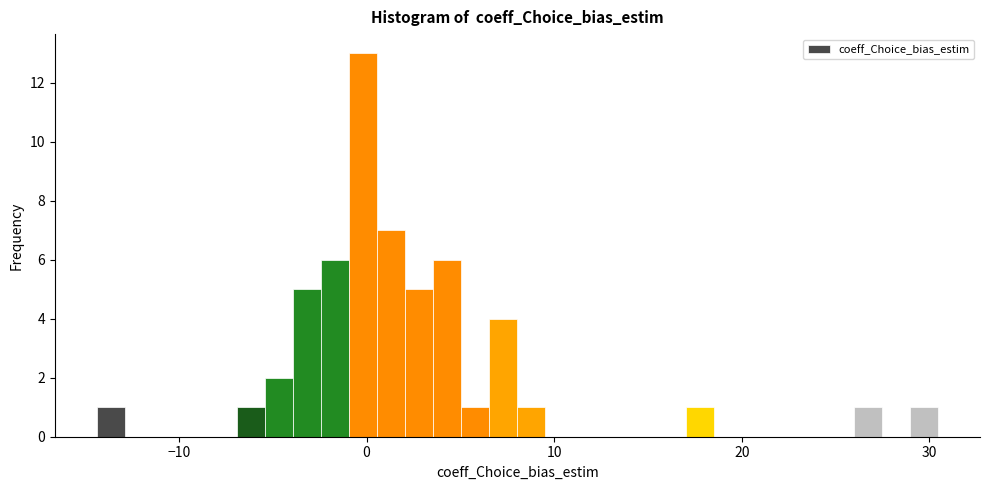

Around what value on the x-axis is the tallest bar? Give the approximate position of its centre, as read against the axis.

0